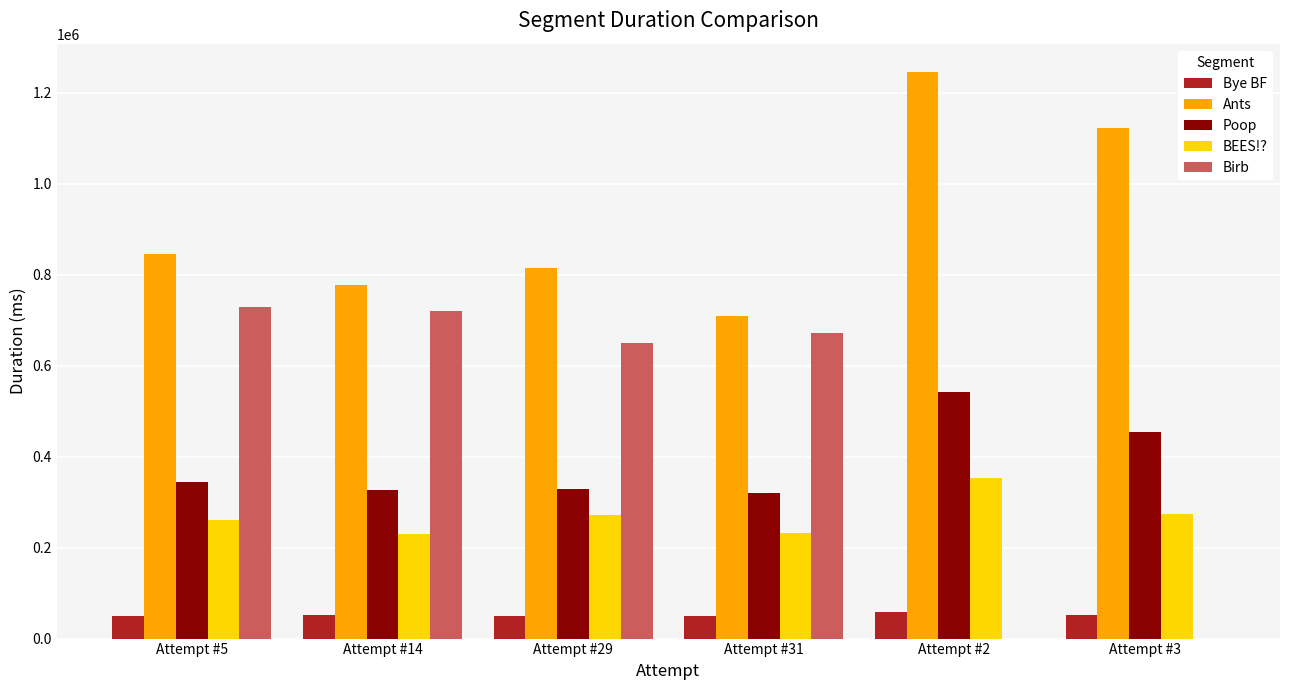

What is the difference between the Ants values at Attempt #3 and Attempt #2?

124012